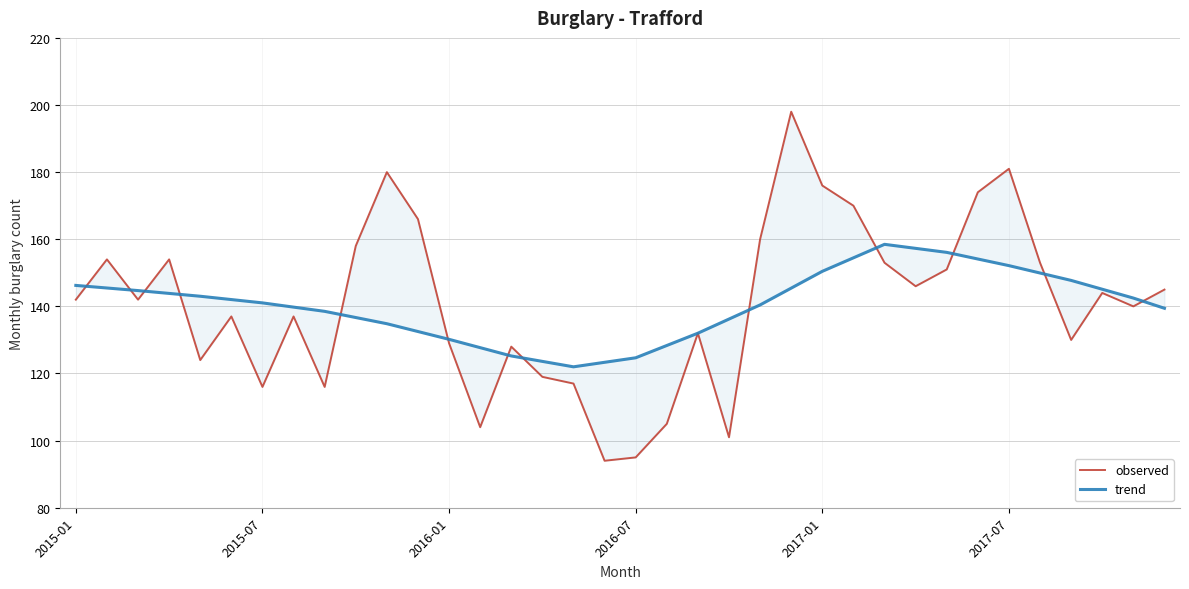

Rank the series by their average value, from highest to lowest.

observed, trend